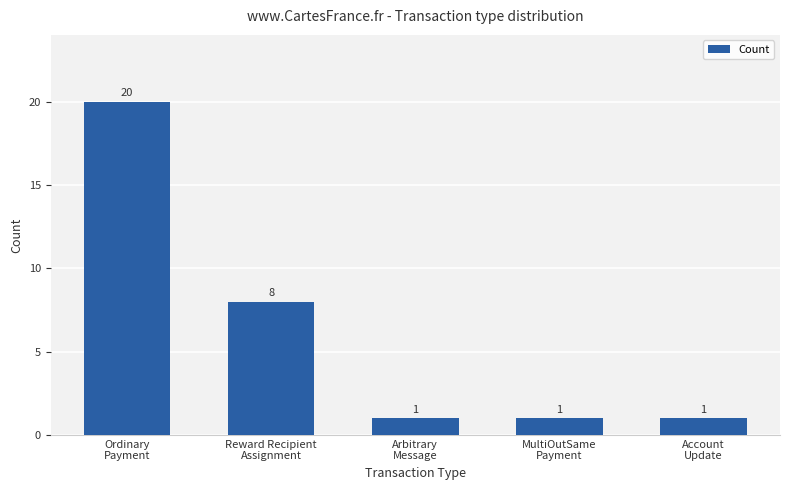

How many bars are there in total?

5